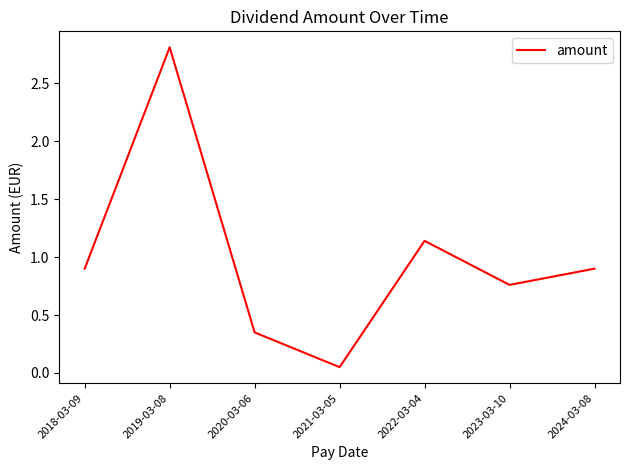

Where is the first local minimum?

2021-03-05